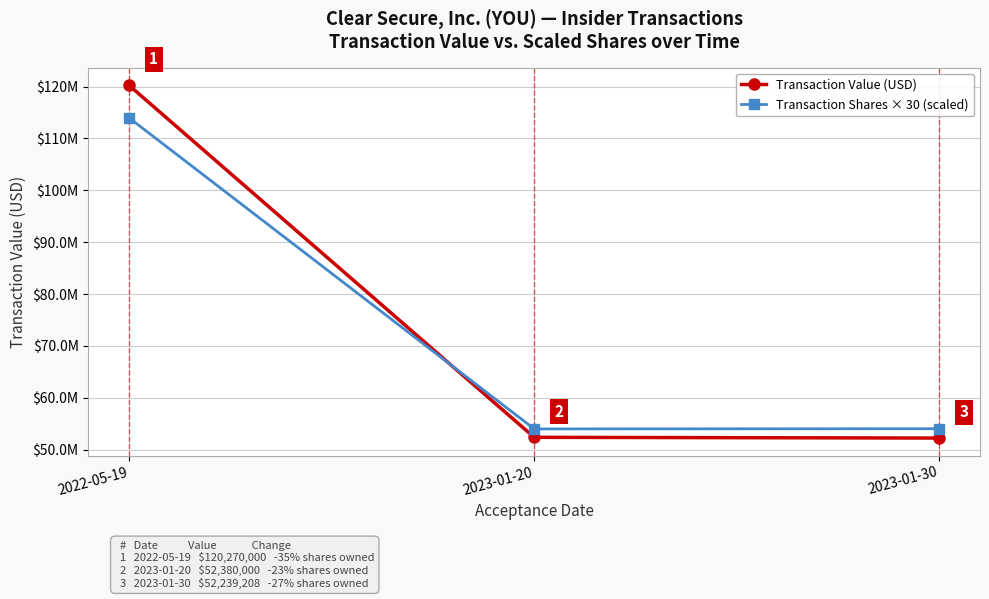

Is the value of Transaction Shares × 30 (scaled) at 2023-01-30 greater than the value of Transaction Value (USD) at 2023-01-20?

Yes